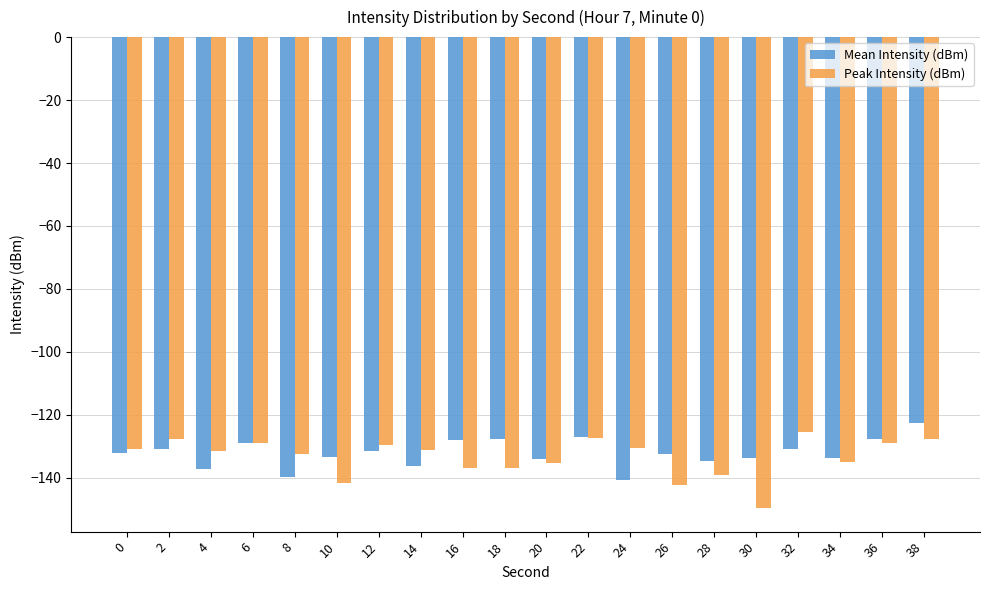

Between 30 and 36, which series saw the biggest shift?

Peak Intensity (dBm)